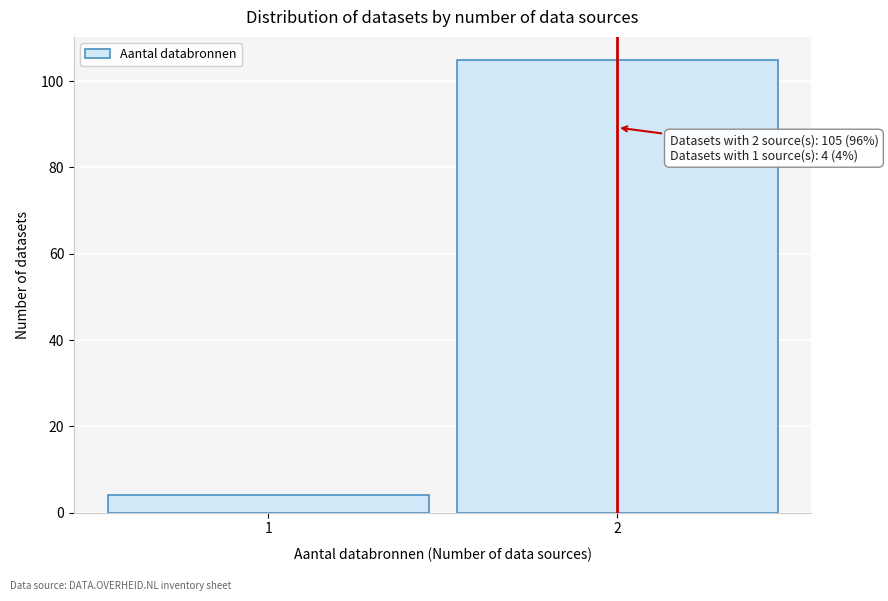

Reading left to right, list all the values displayed in this chart.

4	105